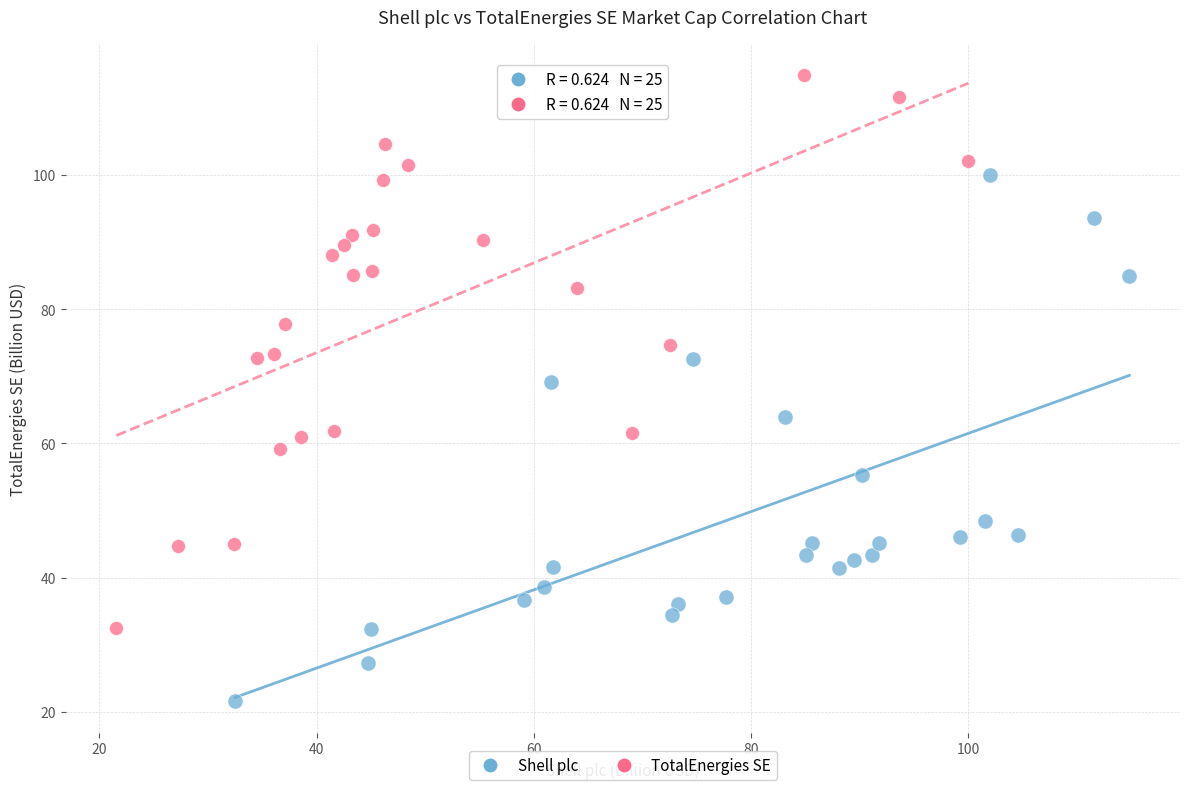

Which series contains the highest Y value?

TotalEnergies SE